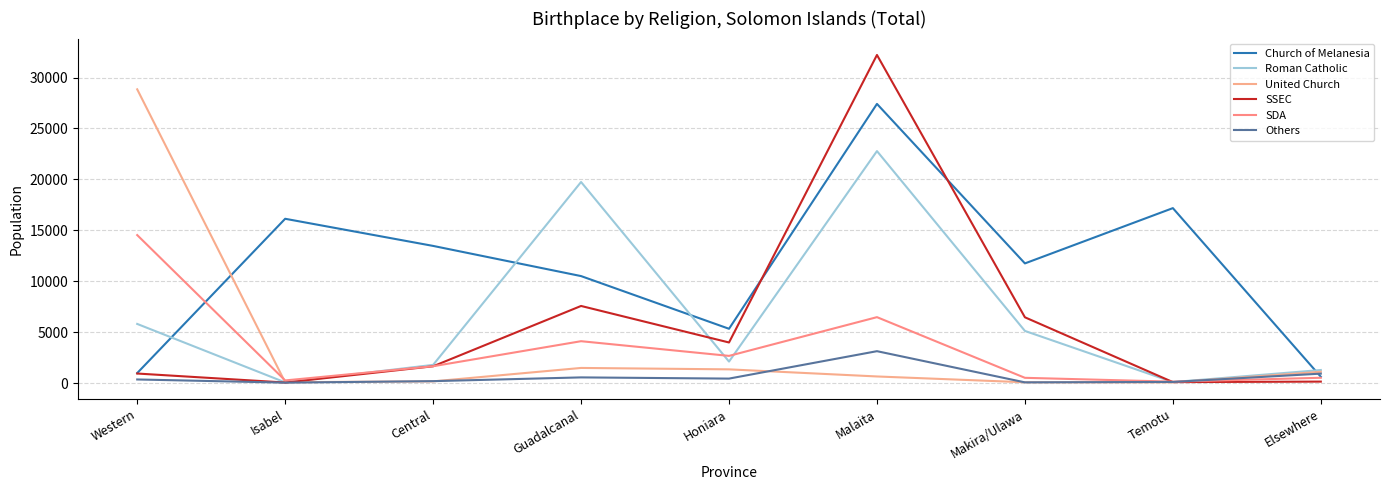

True or false: Church of Melanesia has more than 1 points higher than both neighbors.

True